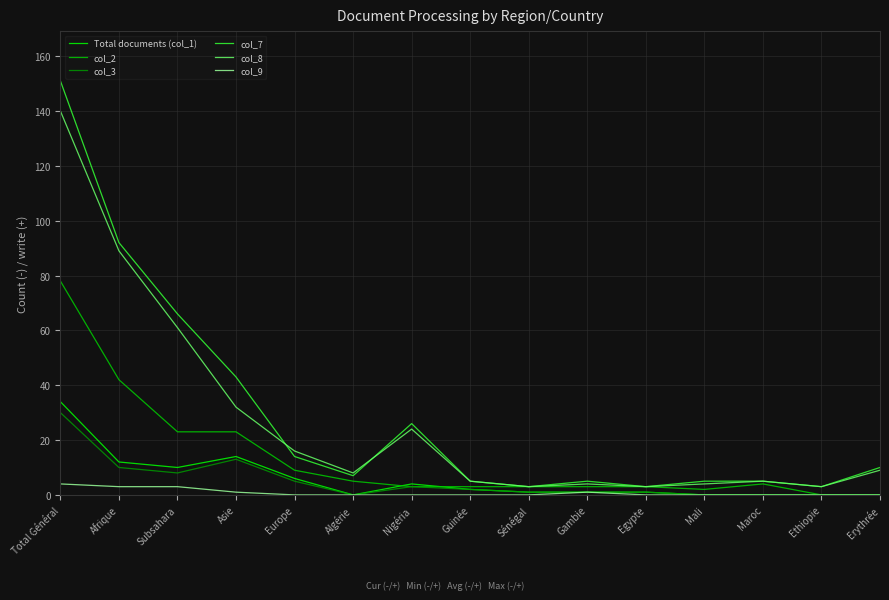

At which category is the sum across all series the highest?

Total Général